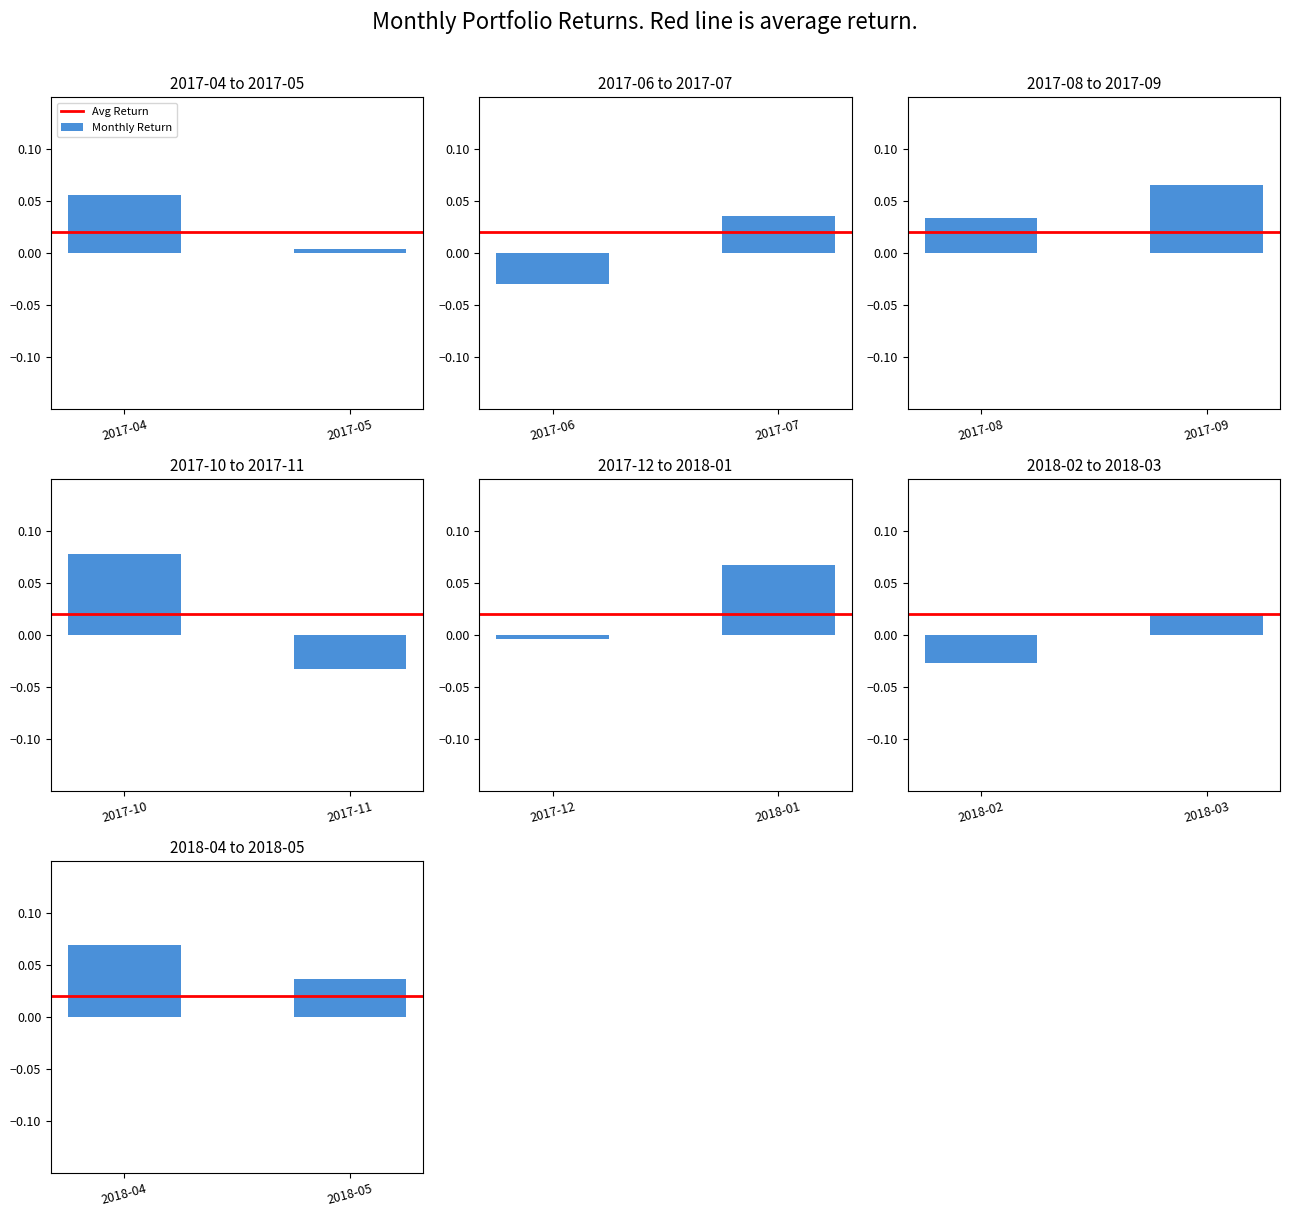

Does the chart contain stacked bars?

No